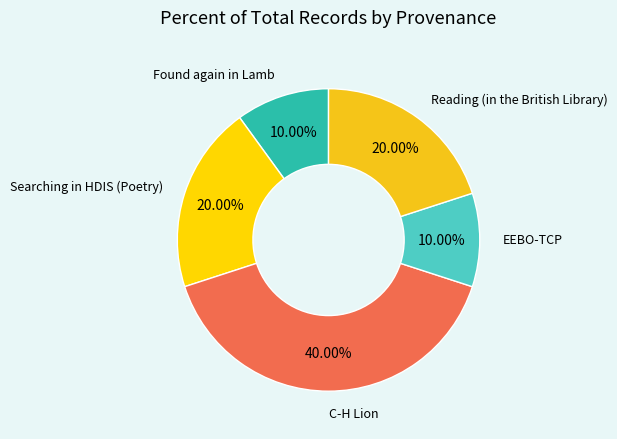

How many slices are in this pie chart?

5